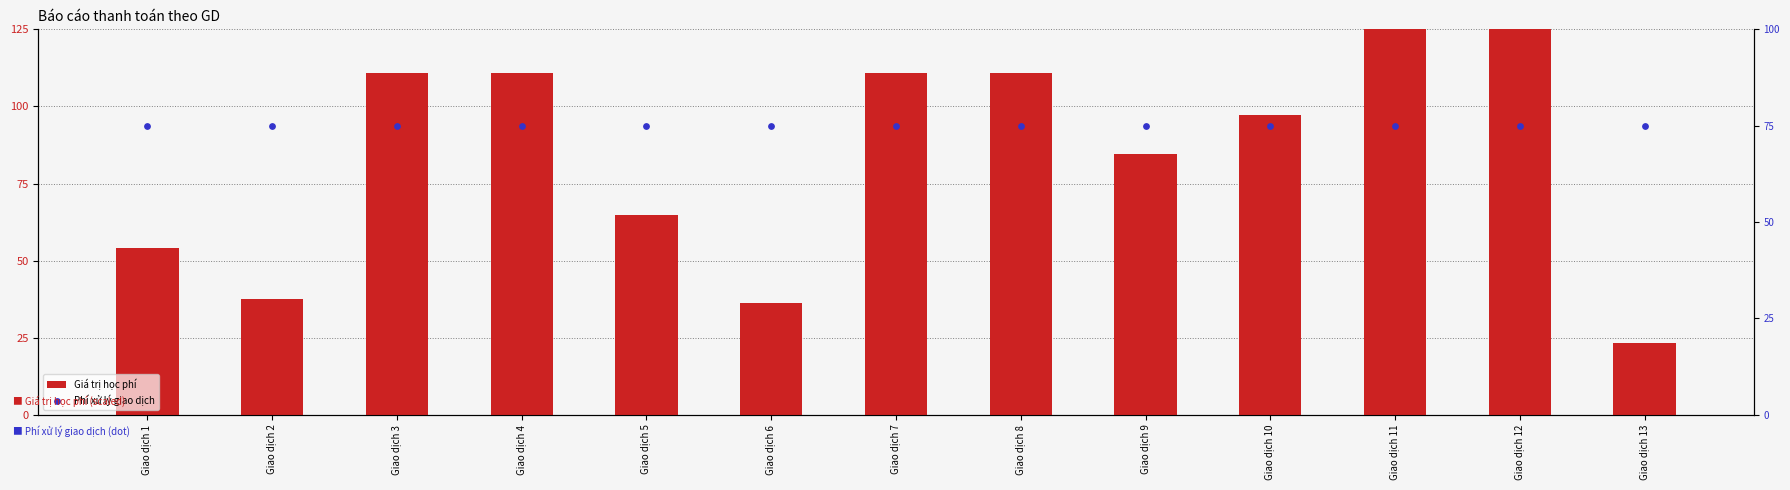

Which series has the largest total across all categories?

Giá trị học phí